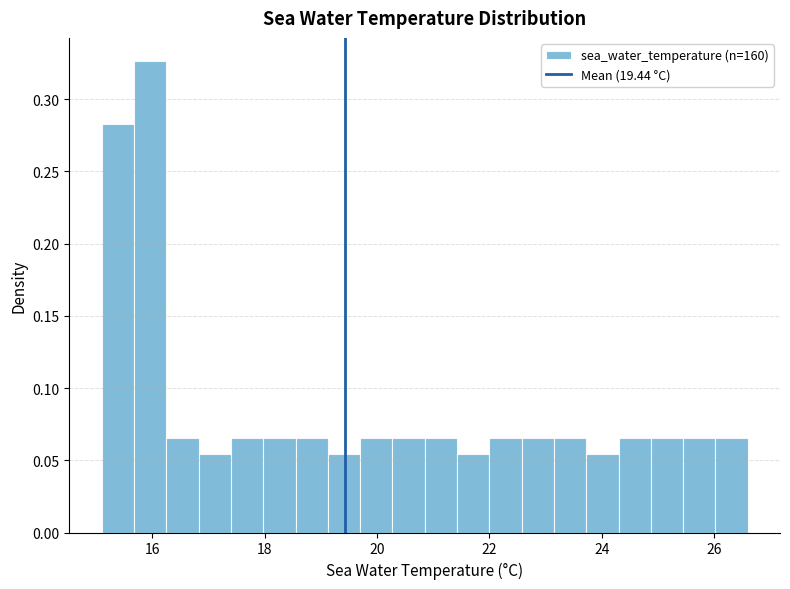

Around what value on the x-axis is the tallest bar? Give the approximate position of its centre, as read against the axis.

16.0